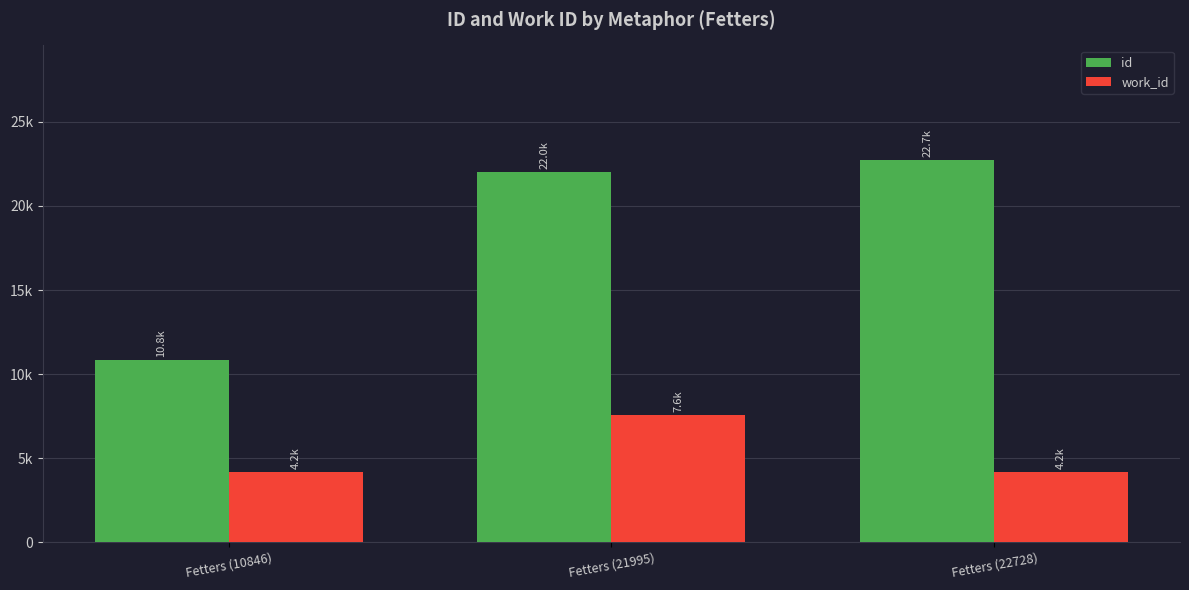

Are the bars grouped side by side (vs. stacked)?

Yes